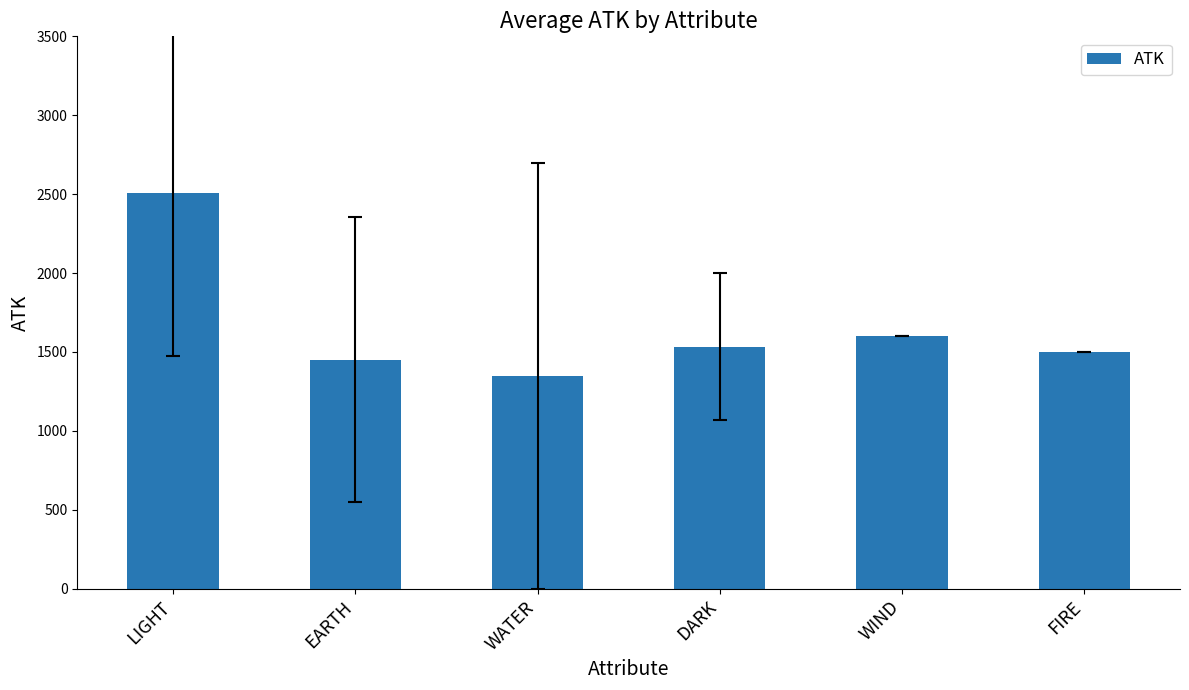

Read the value at LIGHT.

2510.0